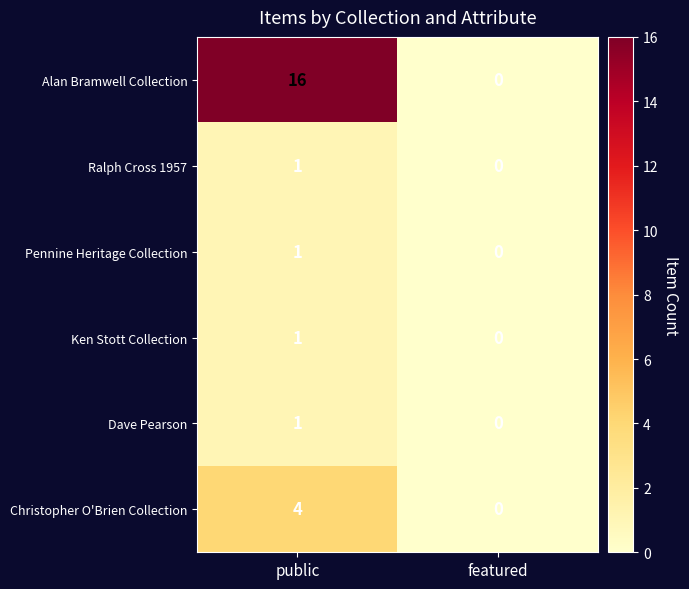

Which series has the largest total across all categories?

Alan Bramwell Collection